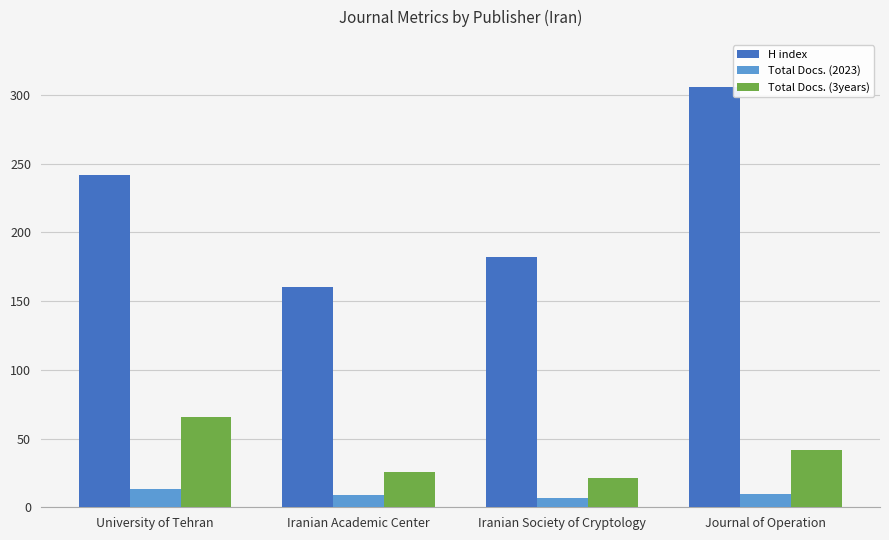

How many bars are there in each group?

3